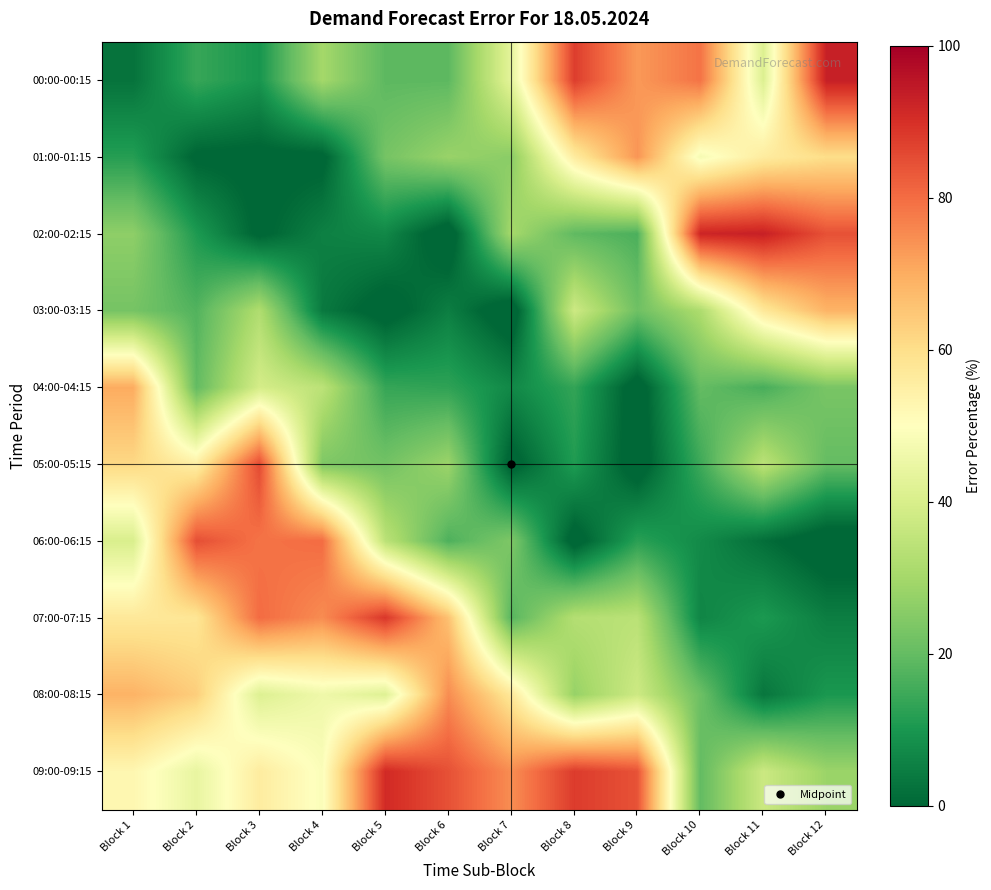

Between Block 10 and Block 1, which is larger?

Block 10